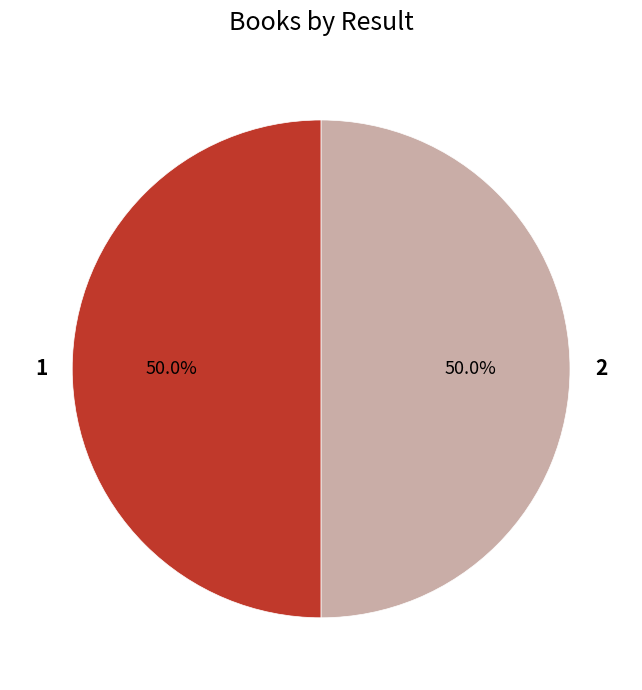

To the nearest percent, what percentage of the pie is 1?

50%